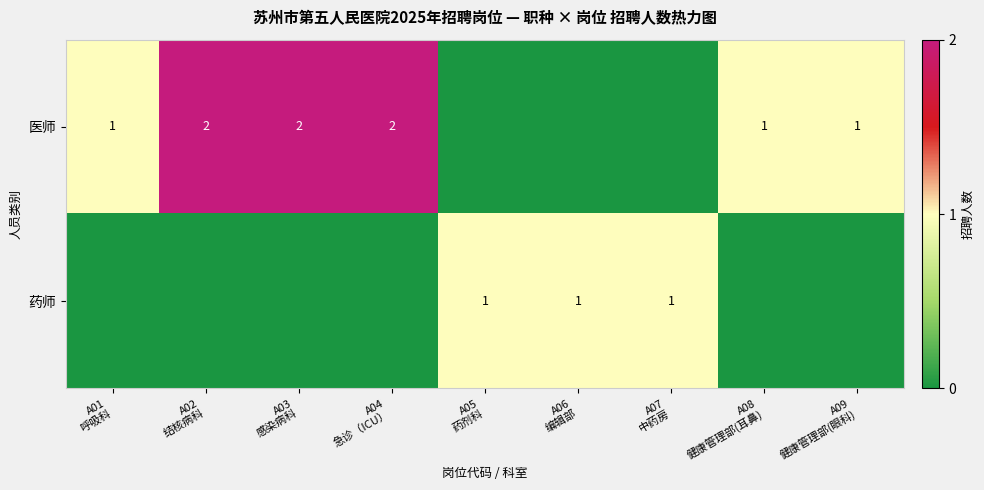

What is the difference between the highest and lowest values at A01
呼吸科?

1